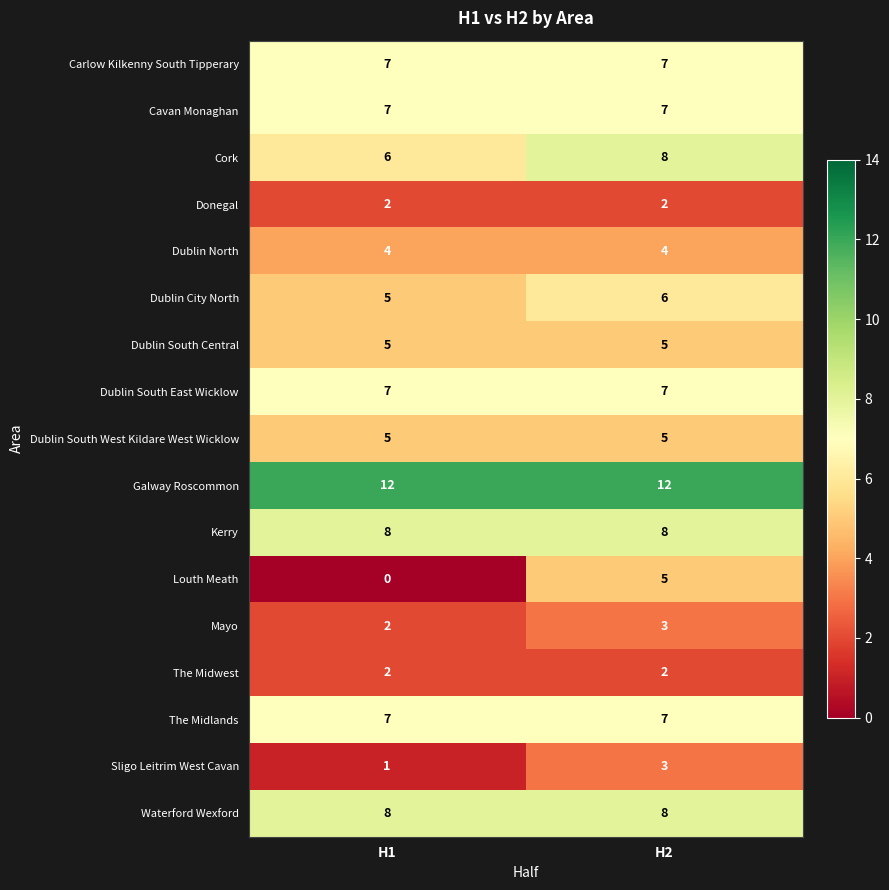

Which label corresponds to the smallest value in the chart?

H1